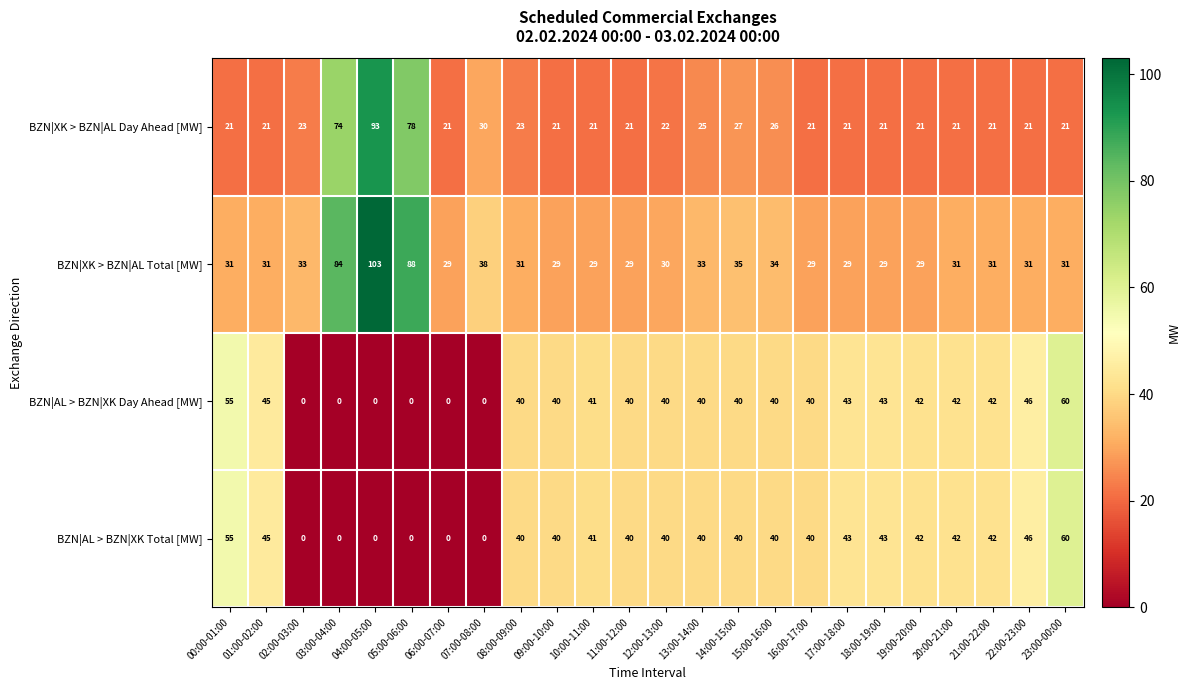

At which label is BZN|XK > BZN|AL Total [MW] closest to 66?

03:00-04:00